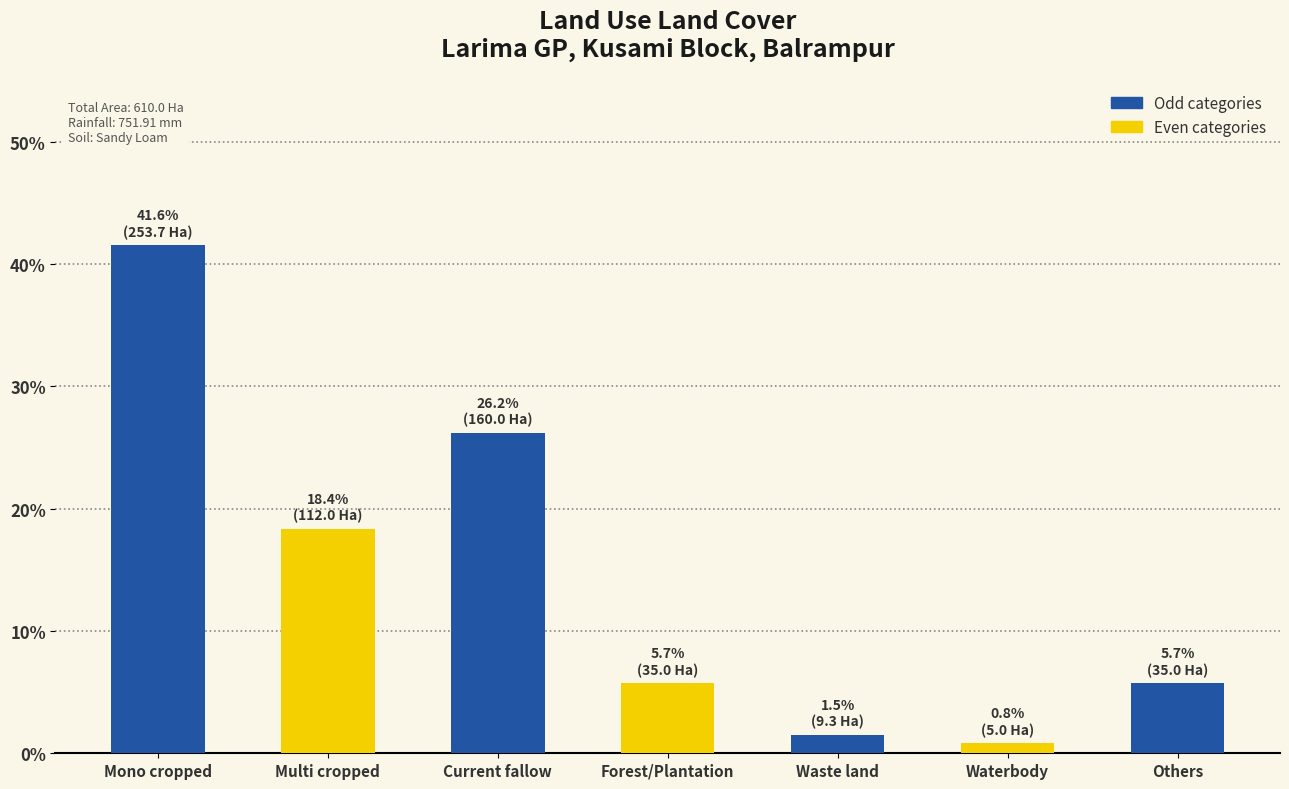

What value does the data have at Others?

5.7